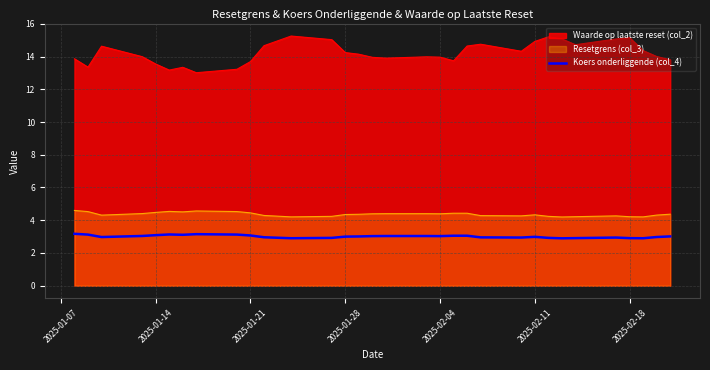

How many data points are less than 3?

15